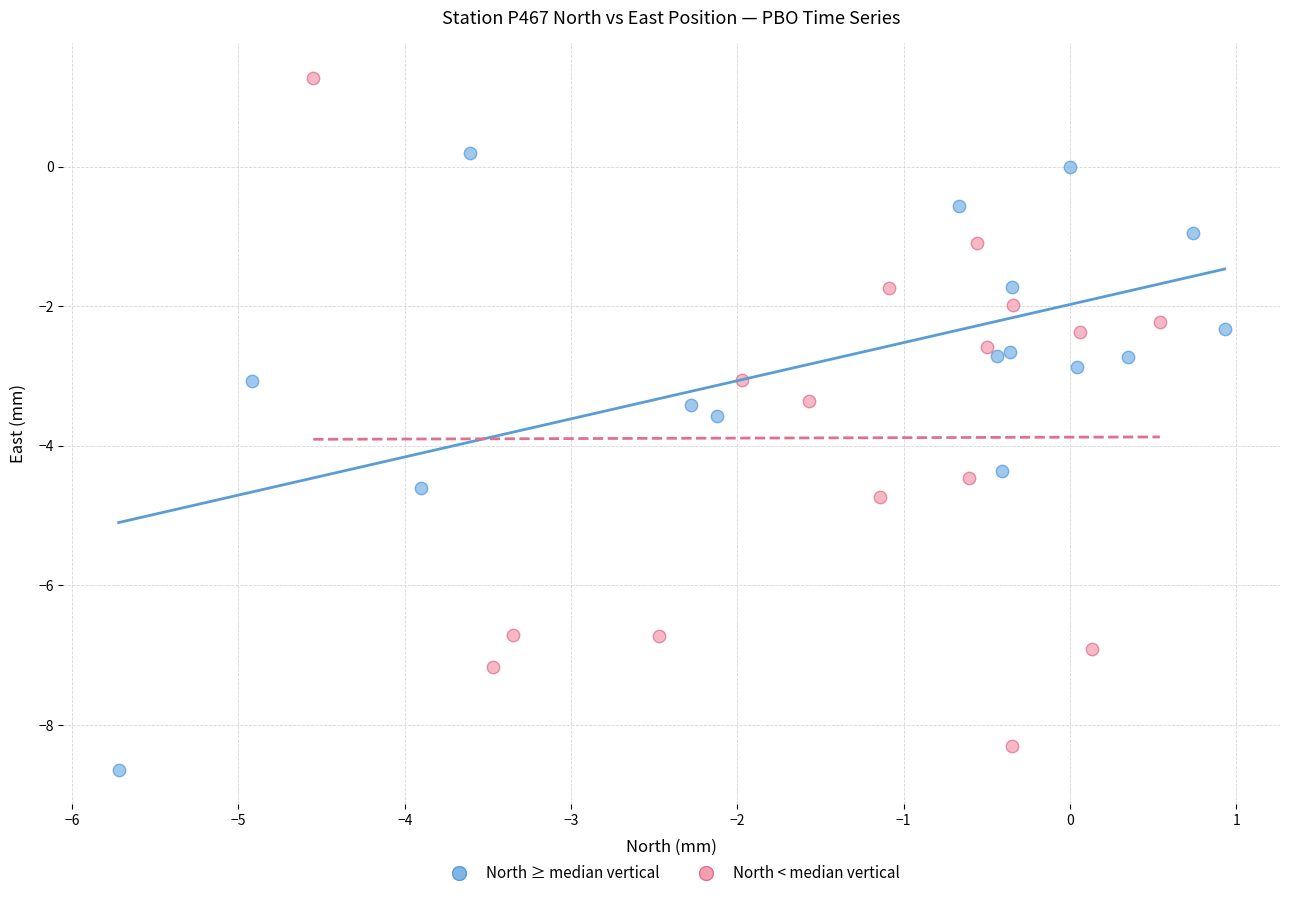

Which series has the widest spread of Y values?

North < median vertical